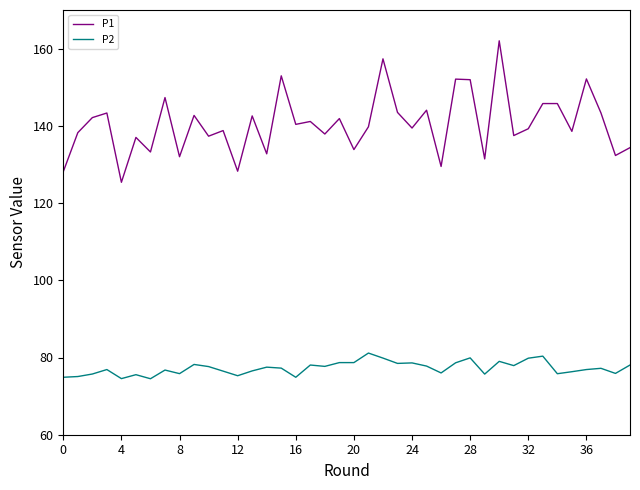

Which series has the largest total across all categories?

P1